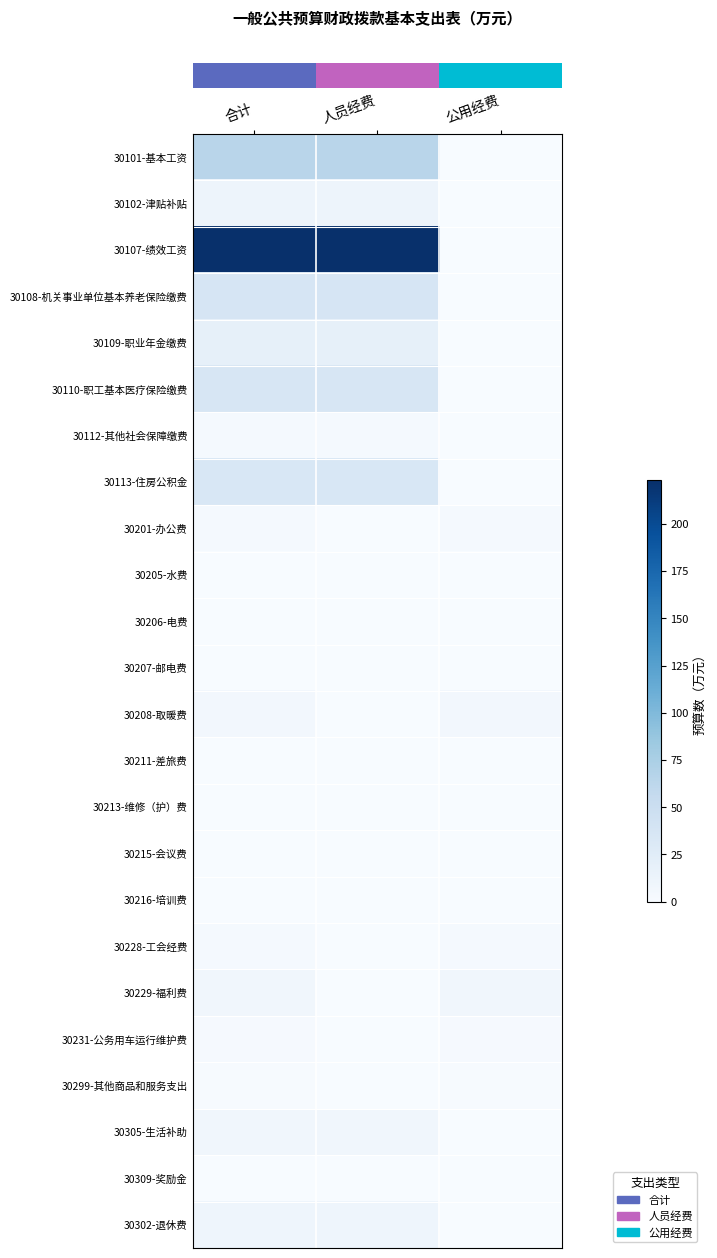

What is the total value across all series at 公用经费?

24.6